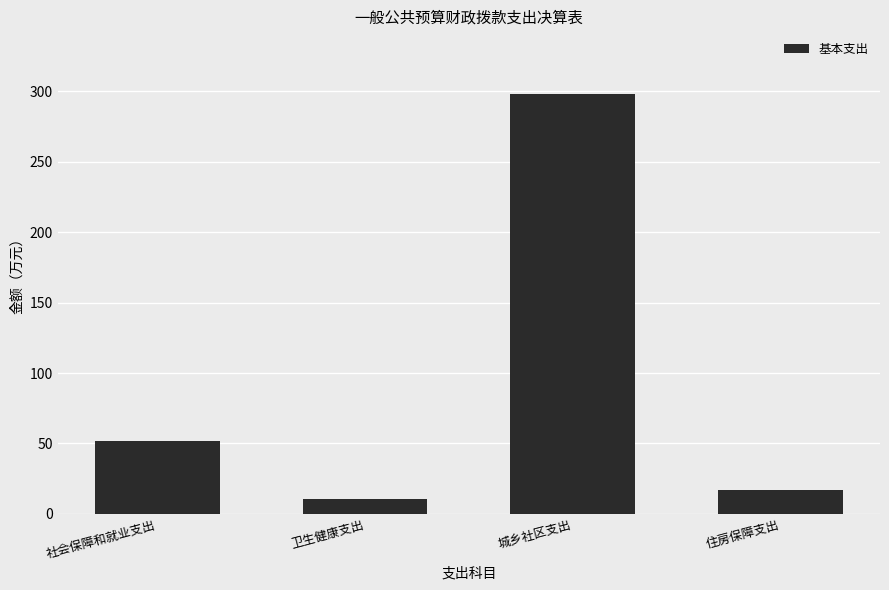

What is the ratio of the value at 城乡社区支出 to the value at 卫生健康支出?

28.2